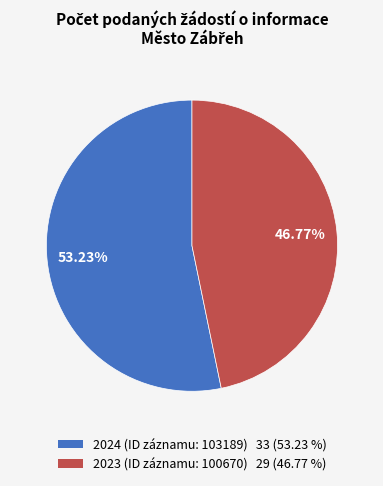

Which slice represents more than half of the pie?

2024 (ID záznamu: 103189)